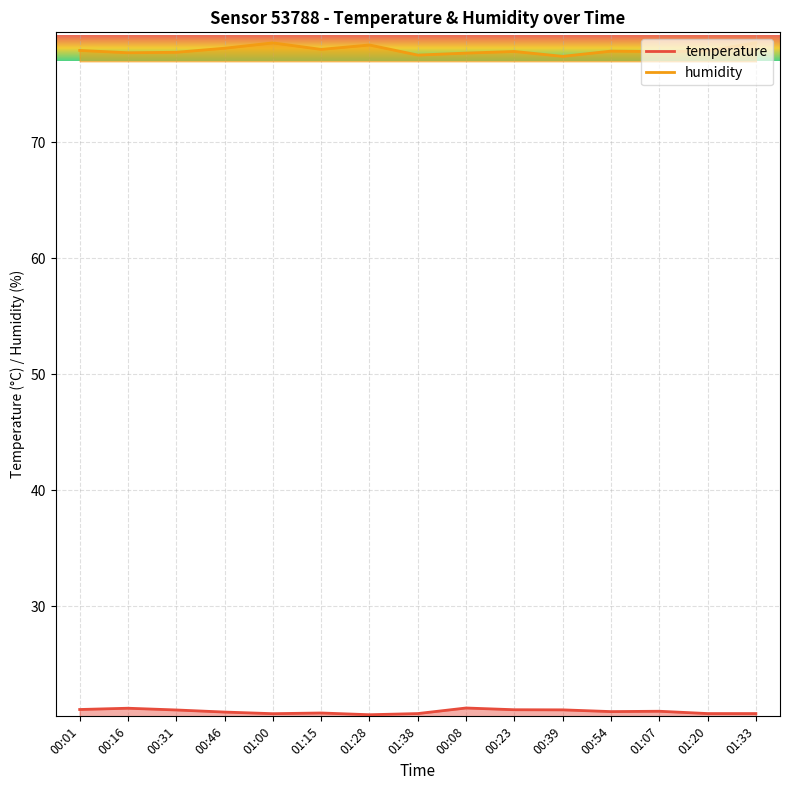

What is the value of the humidity point at the 7th from the left?

78.4